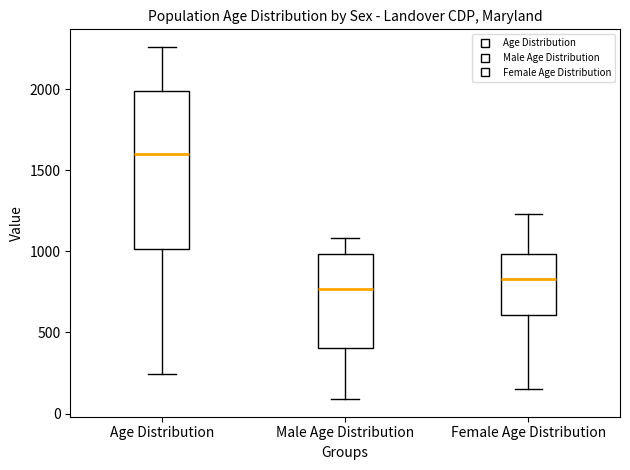

Reading left to right, transcribe this box plot: for each box, give where its median line is, the range the box spans, and where its two whiskers end, as read against the y-axis. The values are not printed on the chart, so give them approximately, as read against the axis.

Age Distribution: median 1600, box 1000 to 2000, whiskers 250 to 2250
Male Age Distribution: median 750, box 400 to 1000, whiskers 100 to 1100
Female Age Distribution: median 850, box 600 to 1000, whiskers 150 to 1250